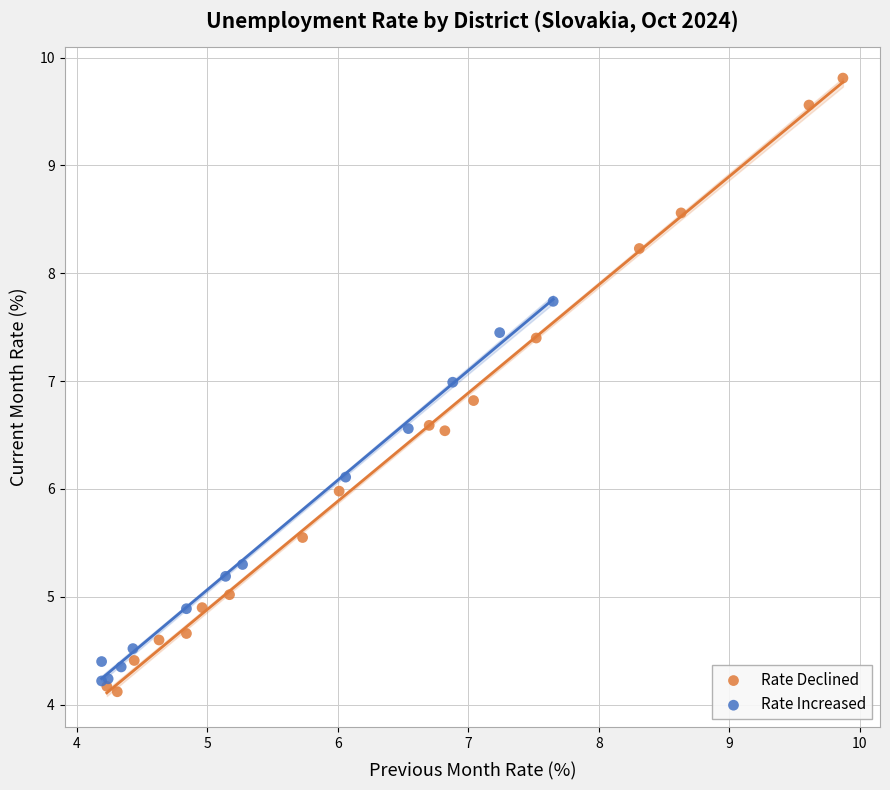

Which series has the largest Y range (max minus min)?

Rate Declined